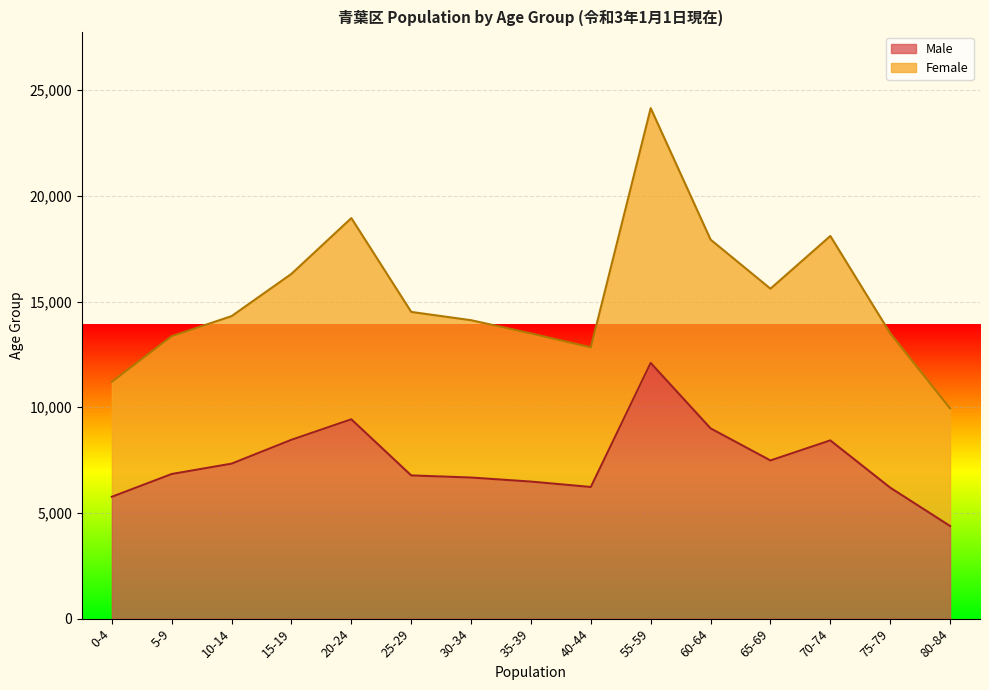

In Female (Left), how many points are higher than both neighbors (excluding endpoints)?

3